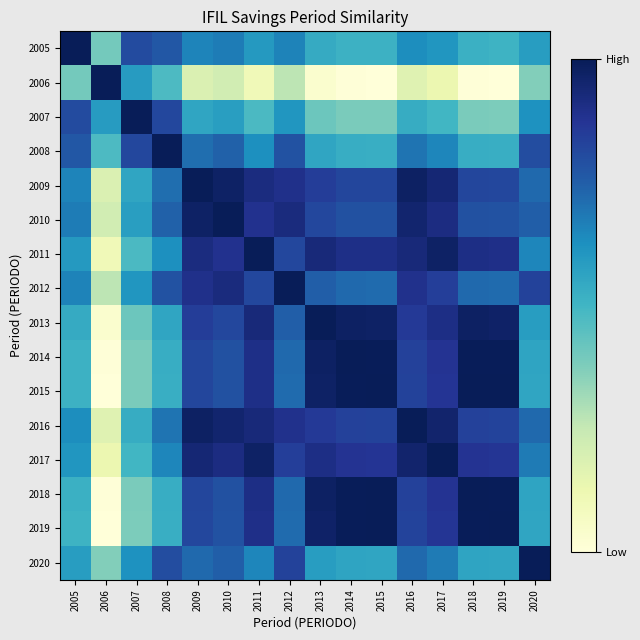

Reading right to left, transcribe all the data shown in this chart.

2005: 2020=0.6	2019=0.5	2018=0.5	2017=0.6	2016=0.6	2015=0.5	2014=0.5	2013=0.5	2012=0.7	2011=0.6	2010=0.7	2009=0.7	2008=0.8	2007=0.8	2006=0.4	2005=1.0
2006: 2020=0.4	2019=0.0	2018=0.0	2017=0.1	2016=0.2	2015=0.0	2014=0.0	2013=0.0	2012=0.3	2011=0.1	2010=0.2	2009=0.2	2008=0.5	2007=0.6	2006=1.0	2005=0.4
2007: 2020=0.6	2019=0.4	2018=0.4	2017=0.5	2016=0.5	2015=0.4	2014=0.4	2013=0.4	2012=0.6	2011=0.5	2010=0.6	2009=0.6	2008=0.8	2007=1.0	2006=0.6	2005=0.8
2008: 2020=0.8	2019=0.5	2018=0.5	2017=0.7	2016=0.7	2015=0.5	2014=0.5	2013=0.6	2012=0.8	2011=0.6	2010=0.7	2009=0.7	2008=1.0	2007=0.8	2006=0.5	2005=0.8
2009: 2020=0.7	2019=0.8	2018=0.8	2017=0.9	2016=1.0	2015=0.8	2014=0.8	2013=0.8	2012=0.9	2011=0.9	2010=1.0	2009=1.0	2008=0.7	2007=0.6	2006=0.2	2005=0.7
2010: 2020=0.7	2019=0.8	2018=0.8	2017=0.9	2016=1.0	2015=0.8	2014=0.8	2013=0.8	2012=0.9	2011=0.9	2010=1.0	2009=1.0	2008=0.7	2007=0.6	2006=0.2	2005=0.7
2011: 2020=0.6	2019=0.9	2018=0.9	2017=1.0	2016=0.9	2015=0.9	2014=0.9	2013=0.9	2012=0.8	2011=1.0	2010=0.9	2009=0.9	2008=0.6	2007=0.5	2006=0.1	2005=0.6
2012: 2020=0.8	2019=0.7	2018=0.7	2017=0.8	2016=0.9	2015=0.7	2014=0.7	2013=0.7	2012=1.0	2011=0.8	2010=0.9	2009=0.9	2008=0.8	2007=0.6	2006=0.3	2005=0.7
2013: 2020=0.6	2019=1.0	2018=1.0	2017=0.9	2016=0.9	2015=1.0	2014=1.0	2013=1.0	2012=0.7	2011=0.9	2010=0.8	2009=0.8	2008=0.6	2007=0.4	2006=0.0	2005=0.5
2014: 2020=0.6	2019=1.0	2018=1.0	2017=0.9	2016=0.8	2015=1.0	2014=1.0	2013=1.0	2012=0.7	2011=0.9	2010=0.8	2009=0.8	2008=0.5	2007=0.4	2006=0.0	2005=0.5
2015: 2020=0.6	2019=1.0	2018=1.0	2017=0.9	2016=0.8	2015=1.0	2014=1.0	2013=1.0	2012=0.7	2011=0.9	2010=0.8	2009=0.8	2008=0.5	2007=0.4	2006=0.0	2005=0.5
2016: 2020=0.7	2019=0.8	2018=0.8	2017=1.0	2016=1.0	2015=0.8	2014=0.8	2013=0.9	2012=0.9	2011=0.9	2010=1.0	2009=1.0	2008=0.7	2007=0.5	2006=0.2	2005=0.6
2017: 2020=0.7	2019=0.9	2018=0.9	2017=1.0	2016=1.0	2015=0.9	2014=0.9	2013=0.9	2012=0.8	2011=1.0	2010=0.9	2009=0.9	2008=0.7	2007=0.5	2006=0.1	2005=0.6
2018: 2020=0.6	2019=1.0	2018=1.0	2017=0.9	2016=0.8	2015=1.0	2014=1.0	2013=1.0	2012=0.7	2011=0.9	2010=0.8	2009=0.8	2008=0.5	2007=0.4	2006=0.0	2005=0.5
2019: 2020=0.6	2019=1.0	2018=1.0	2017=0.9	2016=0.8	2015=1.0	2014=1.0	2013=1.0	2012=0.7	2011=0.9	2010=0.8	2009=0.8	2008=0.5	2007=0.4	2006=0.0	2005=0.5
2020: 2020=1.0	2019=0.6	2018=0.6	2017=0.7	2016=0.7	2015=0.6	2014=0.6	2013=0.6	2012=0.8	2011=0.6	2010=0.7	2009=0.7	2008=0.8	2007=0.6	2006=0.4	2005=0.6